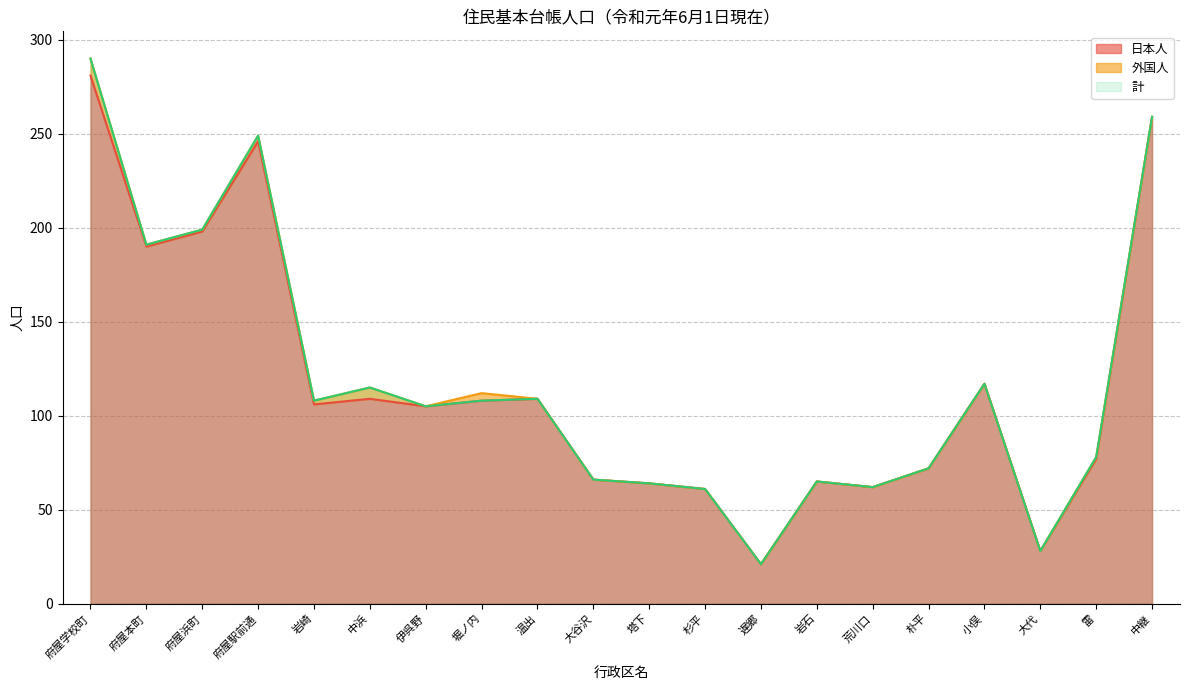

What is the difference between the maximum and minimum values in the 計 series?

269